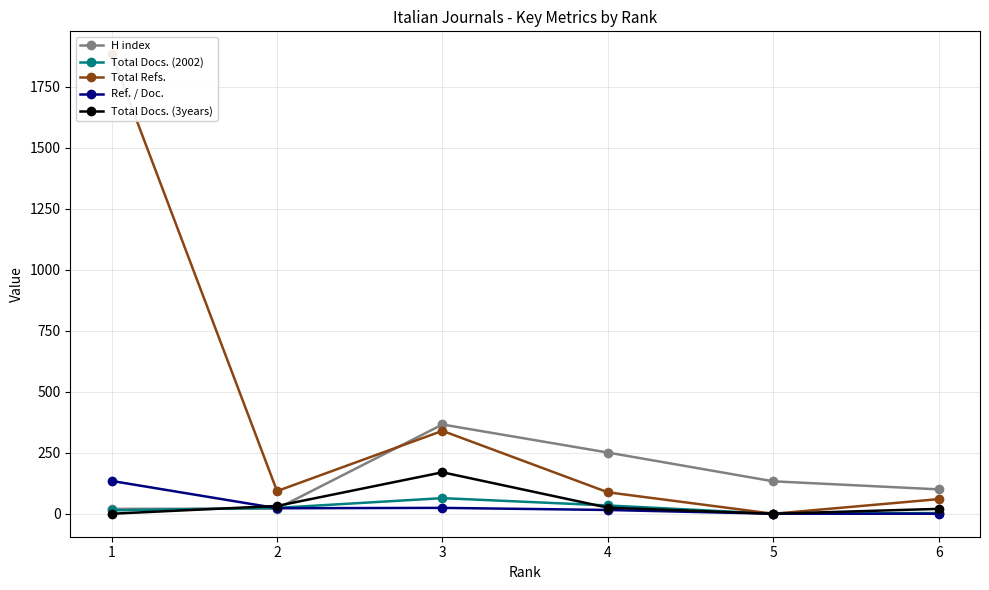

What is the spread (max minus min) of values at 5?

133.0